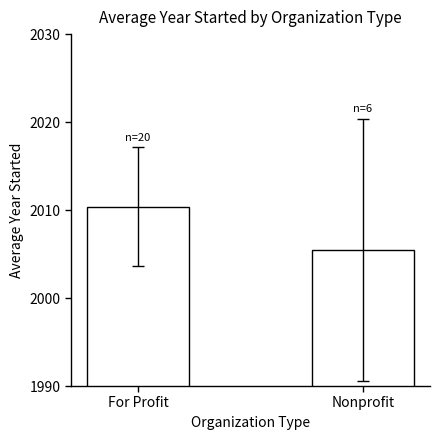

What is the difference between the maximum and minimum values?

4.9